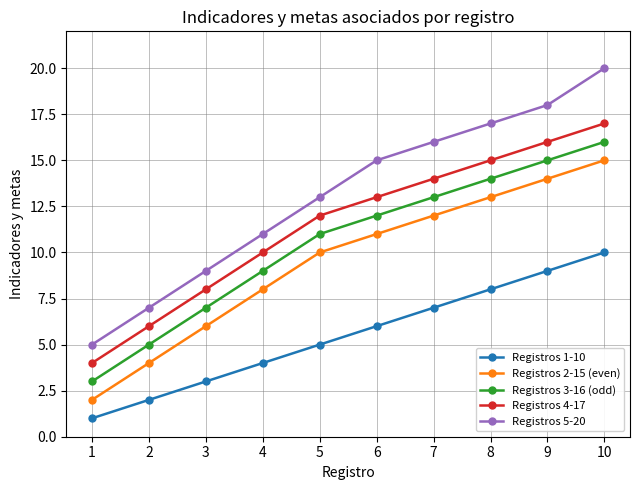

What is the difference between the maximum and minimum values in the Registros 3-16 (odd) series?

13